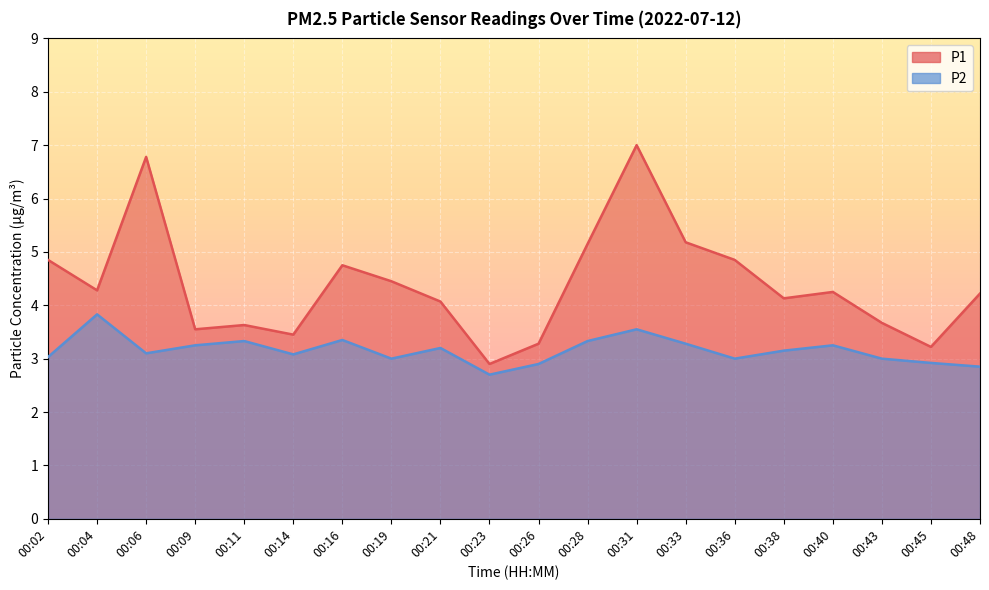

Which series has the largest total across all categories?

P1